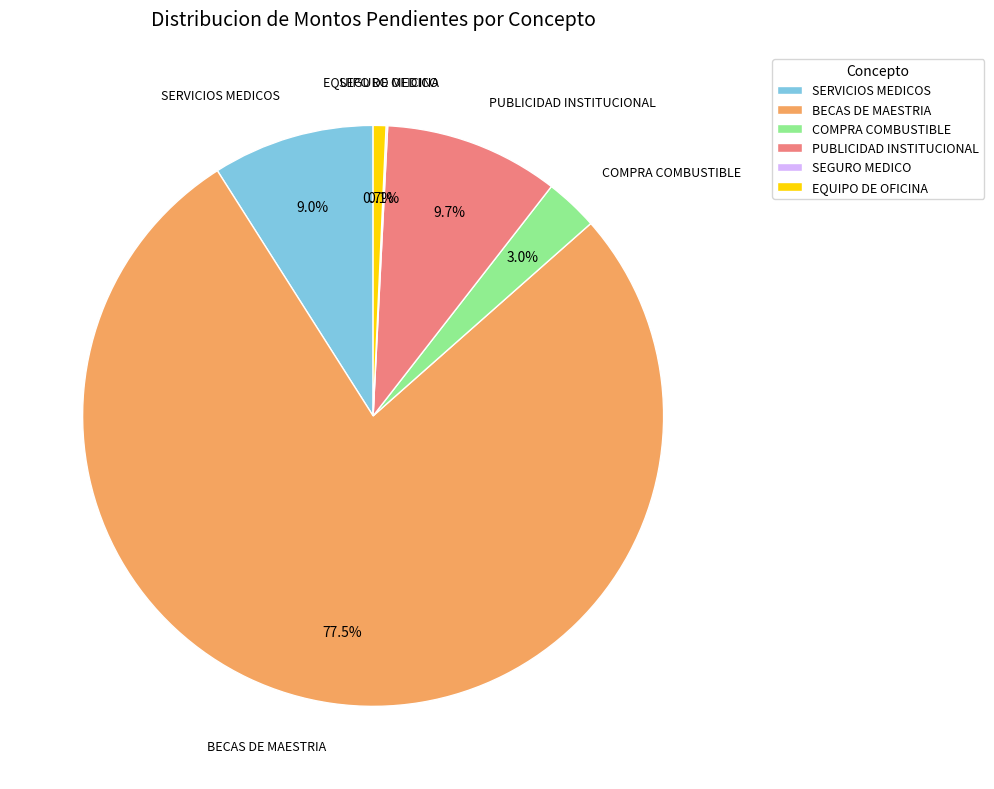

Which category has the biggest portion of the pie?

BECAS DE MAESTRIA